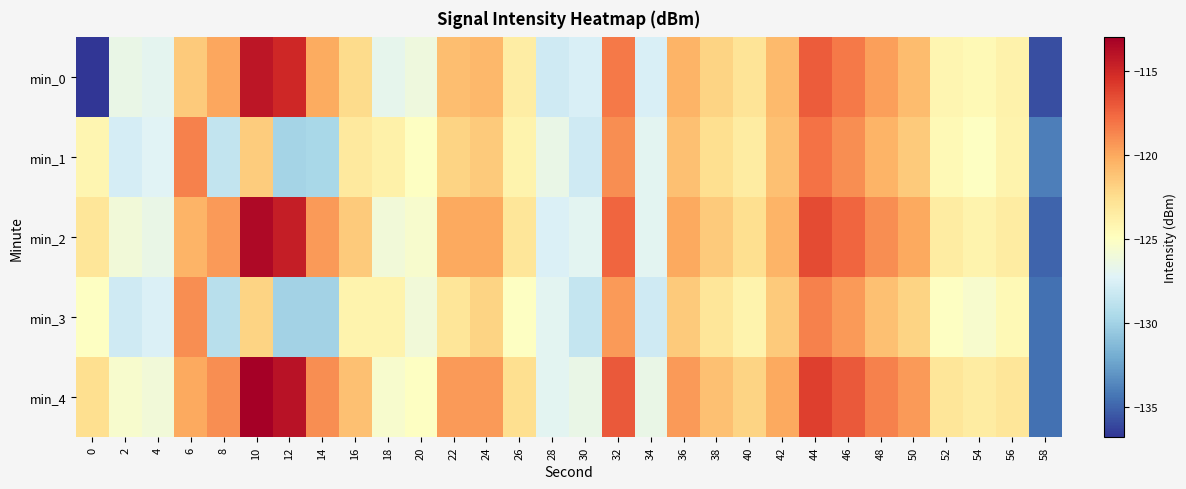

Reading right to left, what are all the values shown in this chart?

min_0: 58=-135.8	56=-124.0	54=-124.5	52=-124.2	50=-120.9	48=-119.6	46=-118.2	44=-117.1	42=-120.8	40=-122.9	38=-122.0	36=-120.4	34=-127.5	32=-118.3	30=-127.6	28=-128.0	26=-123.5	24=-120.7	22=-120.9	20=-126.2	18=-126.8	16=-122.4	14=-120.1	12=-115.0	10=-114.2	8=-119.9	6=-121.5	4=-126.9	2=-126.5	0=-136.8
min_1: 58=-134.0	56=-124.0	54=-125.0	52=-124.5	50=-121.5	48=-120.5	46=-119.0	44=-118.0	42=-121.0	40=-123.5	38=-122.5	36=-121.0	34=-127.0	32=-119.0	30=-128.0	28=-126.5	26=-124.0	24=-121.5	22=-122.0	20=-125.0	18=-123.8	16=-123.3	14=-129.7	12=-129.8	10=-121.6	8=-128.6	6=-118.5	4=-127.1	2=-127.7	0=-124.2
min_2: 58=-135.0	56=-123.5	54=-124.0	52=-123.5	50=-120.0	48=-119.0	46=-117.5	44=-116.5	42=-120.5	40=-122.5	38=-121.5	36=-120.0	34=-127.0	32=-117.5	30=-127.0	28=-127.5	26=-123.0	24=-120.0	22=-120.0	20=-125.5	18=-126.0	16=-121.5	14=-119.5	12=-114.5	10=-113.5	8=-119.5	6=-120.5	4=-126.5	2=-126.0	0=-123.0
min_3: 58=-134.5	56=-124.5	54=-125.5	52=-125.0	50=-122.0	48=-121.0	46=-119.5	44=-118.5	42=-121.5	40=-124.0	38=-123.0	36=-121.5	34=-128.0	32=-119.5	30=-128.5	28=-127.0	26=-125.0	24=-122.0	22=-123.0	20=-126.0	18=-124.0	16=-124.0	14=-130.0	12=-130.0	10=-122.0	8=-129.0	6=-119.0	4=-127.5	2=-128.0	0=-125.0
min_4: 58=-134.5	56=-123.0	54=-123.5	52=-123.0	50=-119.5	48=-118.5	46=-117.0	44=-116.0	42=-120.0	40=-122.0	38=-121.0	36=-119.5	34=-126.5	32=-117.0	30=-126.5	28=-127.0	26=-122.5	24=-119.5	22=-119.5	20=-125.0	18=-125.5	16=-121.0	14=-119.0	12=-114.0	10=-113.0	8=-119.0	6=-120.0	4=-126.0	2=-125.5	0=-122.5